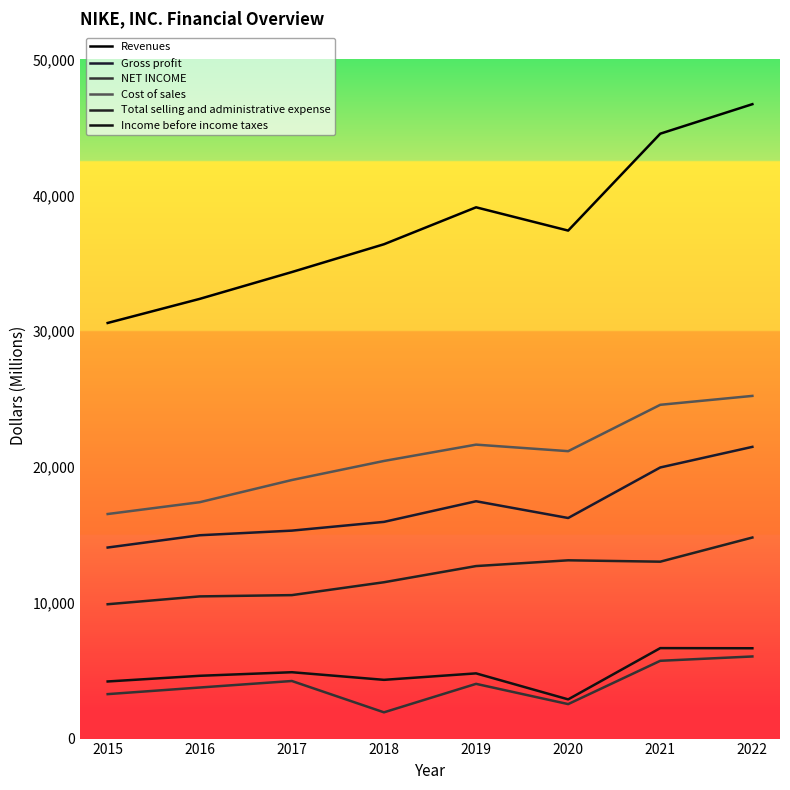

What are all the series names shown in the legend?

Revenues, Gross profit, NET INCOME, Cost of sales, Total selling and administrative expense, Income before income taxes